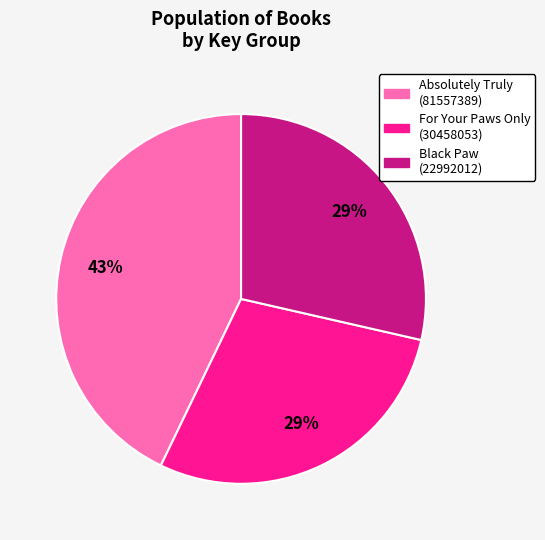

True or false: Absolutely Truly (81557389) accounts for 54% of the total.

False